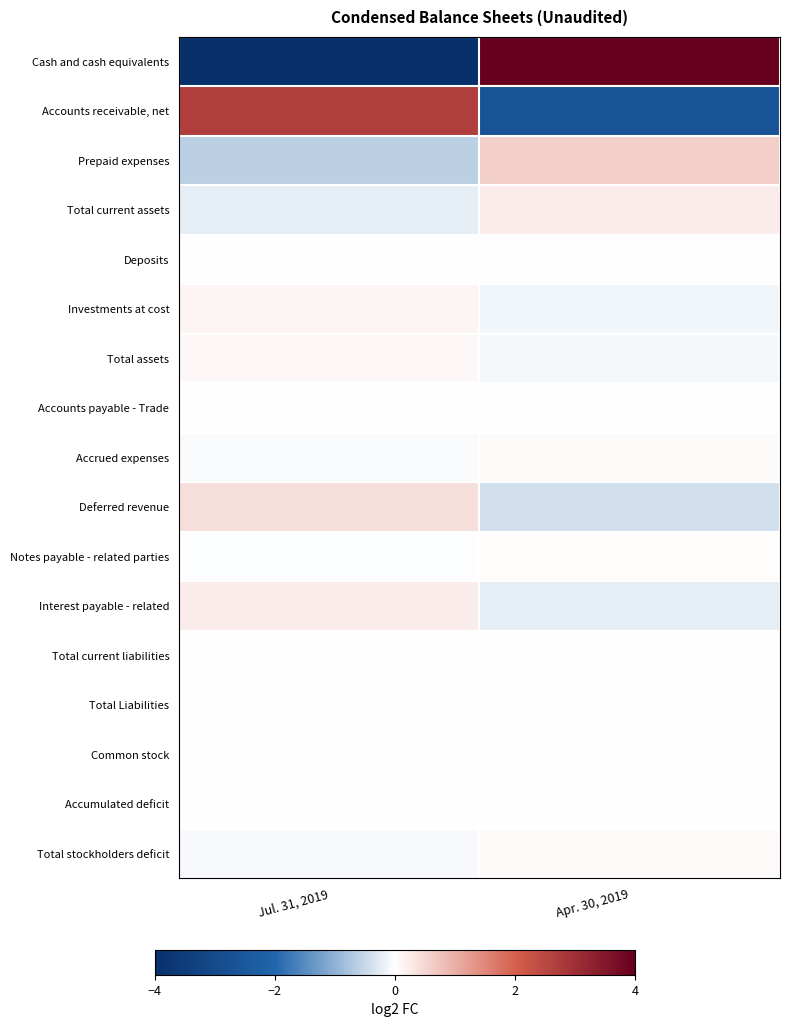

At which category is the sum across all series the highest?

Apr. 30, 2019